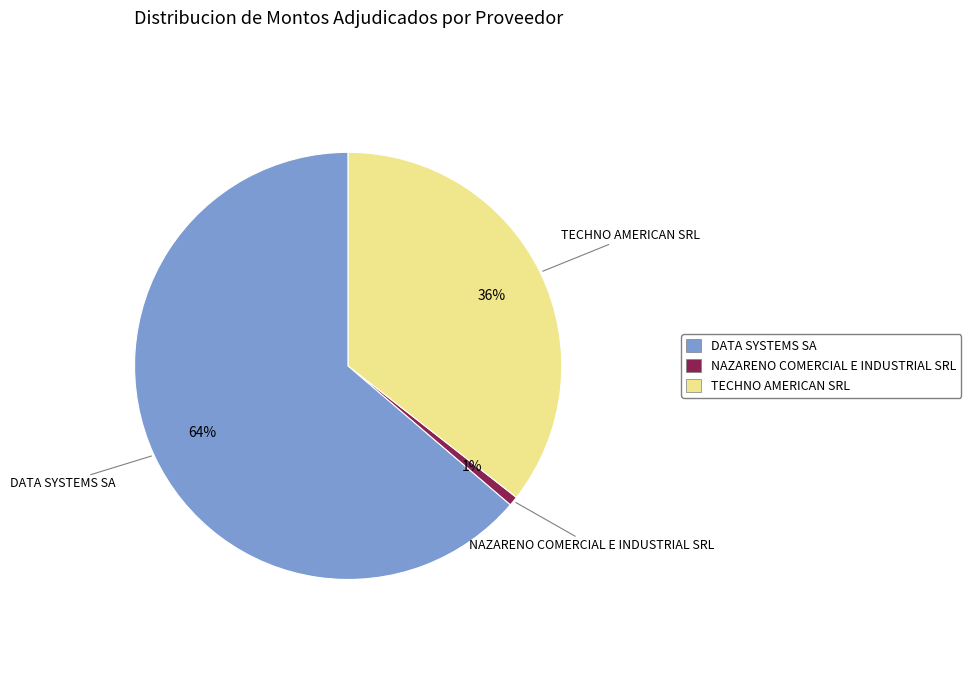

To the nearest percent, what is the average slice percentage?

33%